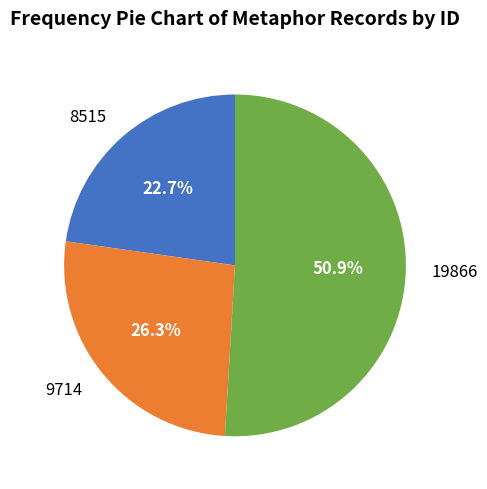

Which slice represents more than half of the pie?

19866